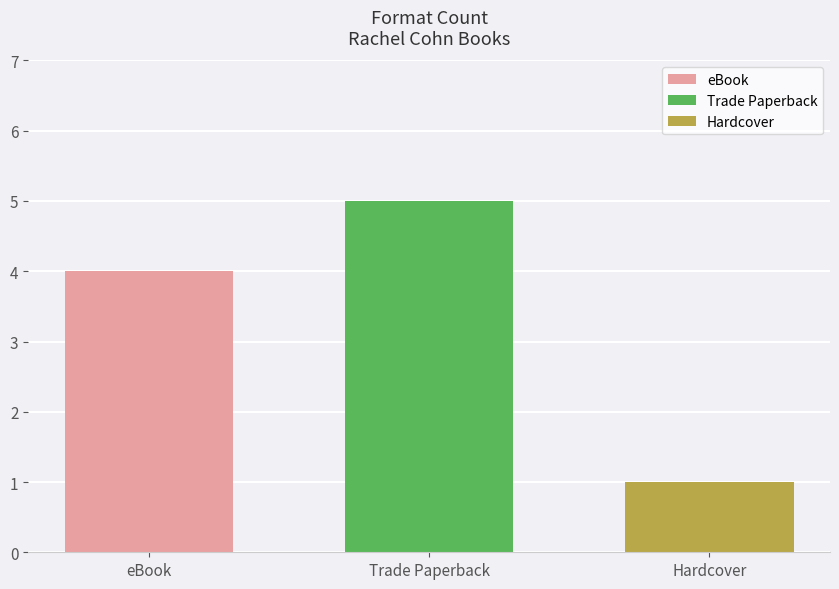

How many series are shown in this chart?

1